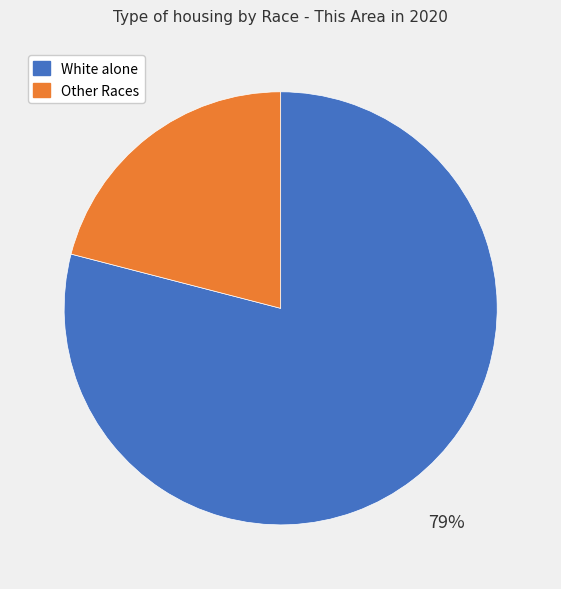

How many slices are in this pie chart?

2